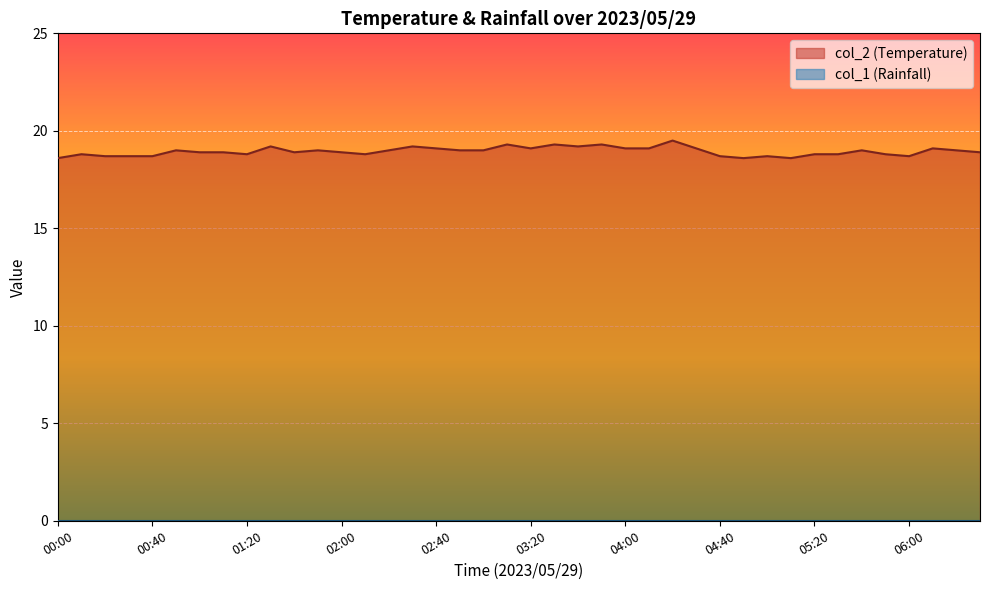

How many points are higher than both their immediate neighbors (excluding endpoints)?

12